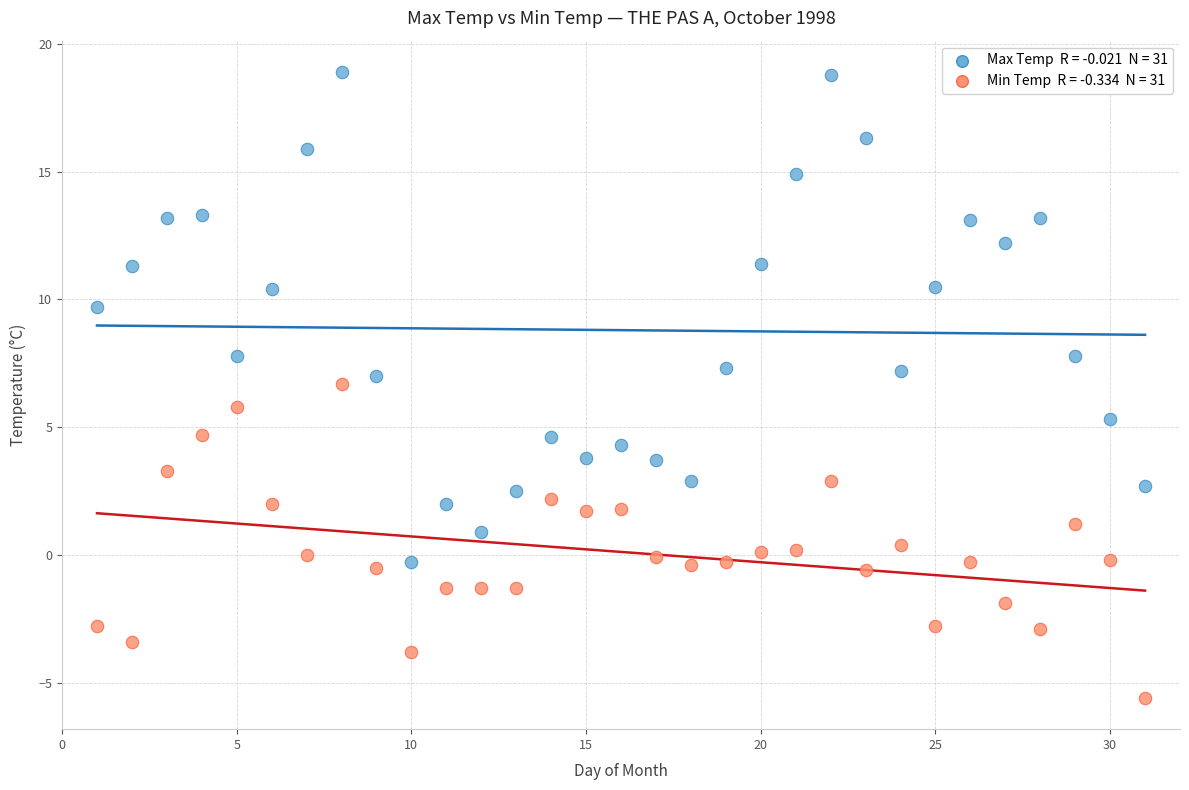

Across all data points, what is the range of X values (max minus min)?

30.0